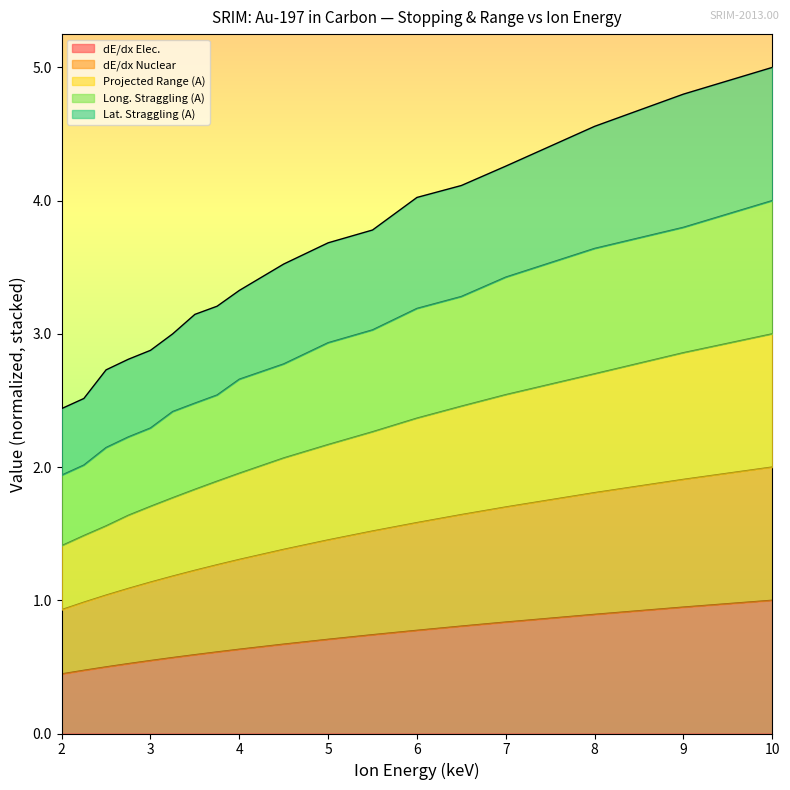

True or false: dE/dx Elec. has a value of 0.4 at 2.

True